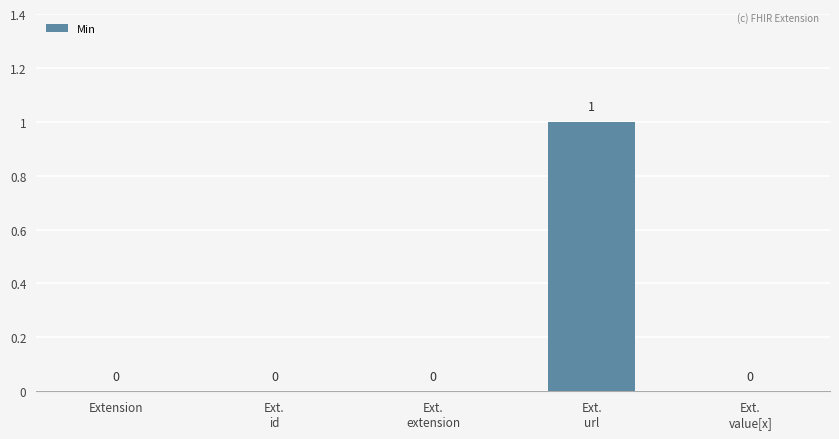

How many values are between 0 and 1?

5